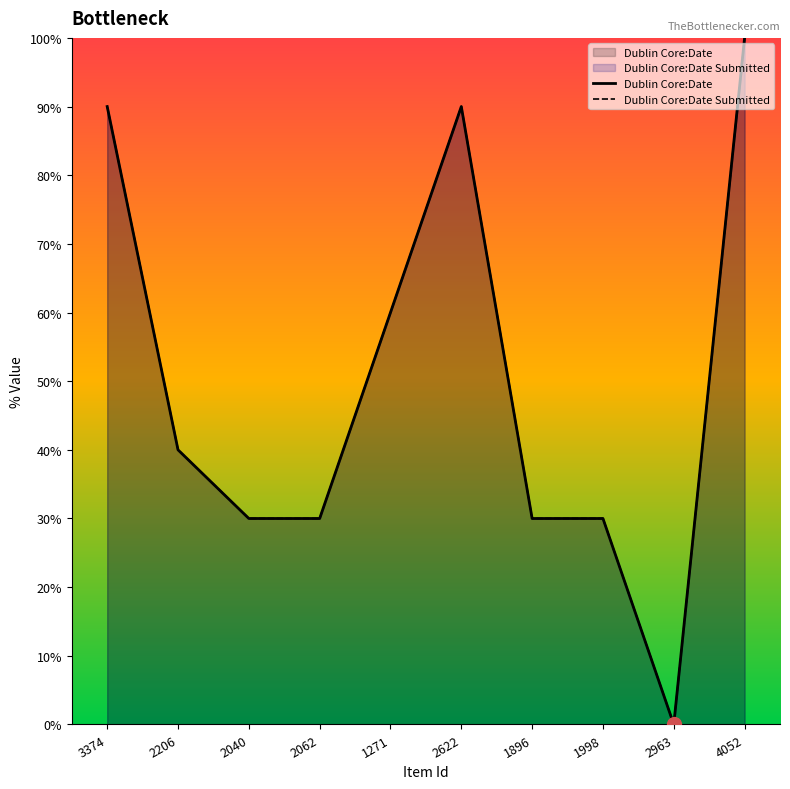

What is the difference between the second highest and second lowest values in the Dublin Core:Date series?

60.0